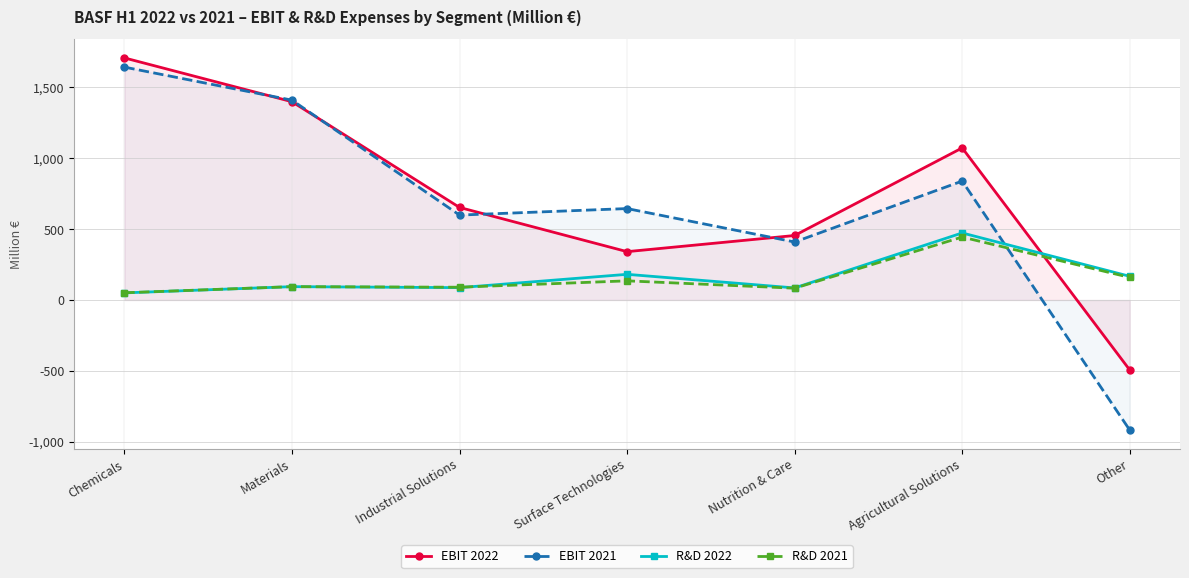

Between which two adjacent categories do R&D 2021 and EBIT 2022 first intersect?

Agricultural Solutions and Other